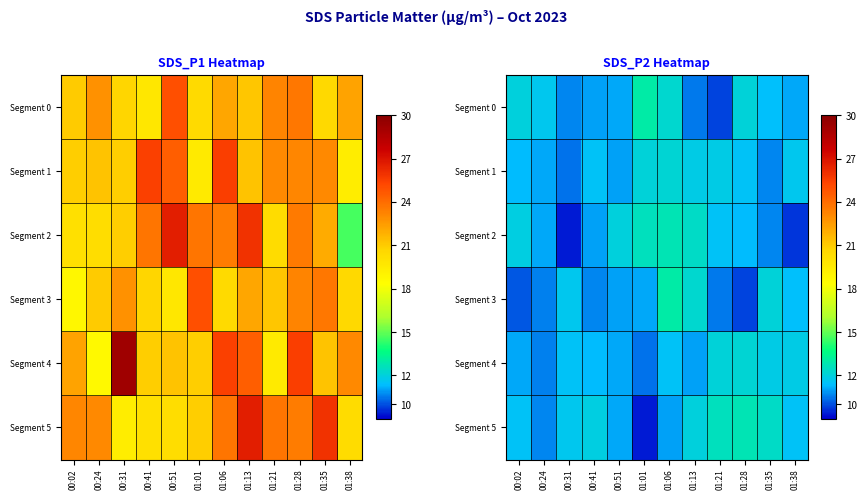

Between 01:13 and 01:38, which is larger?

01:38